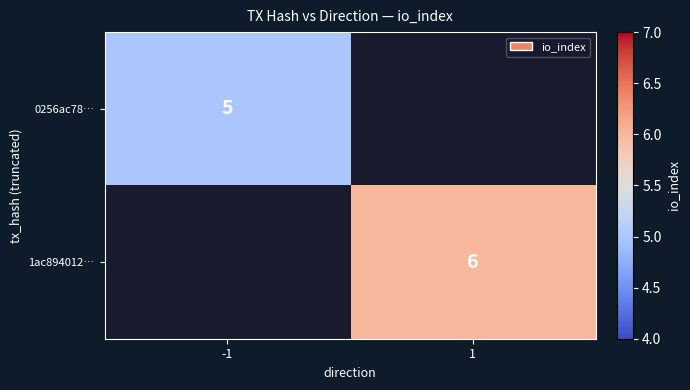

At how many categories does at least one series exceed 5?

1